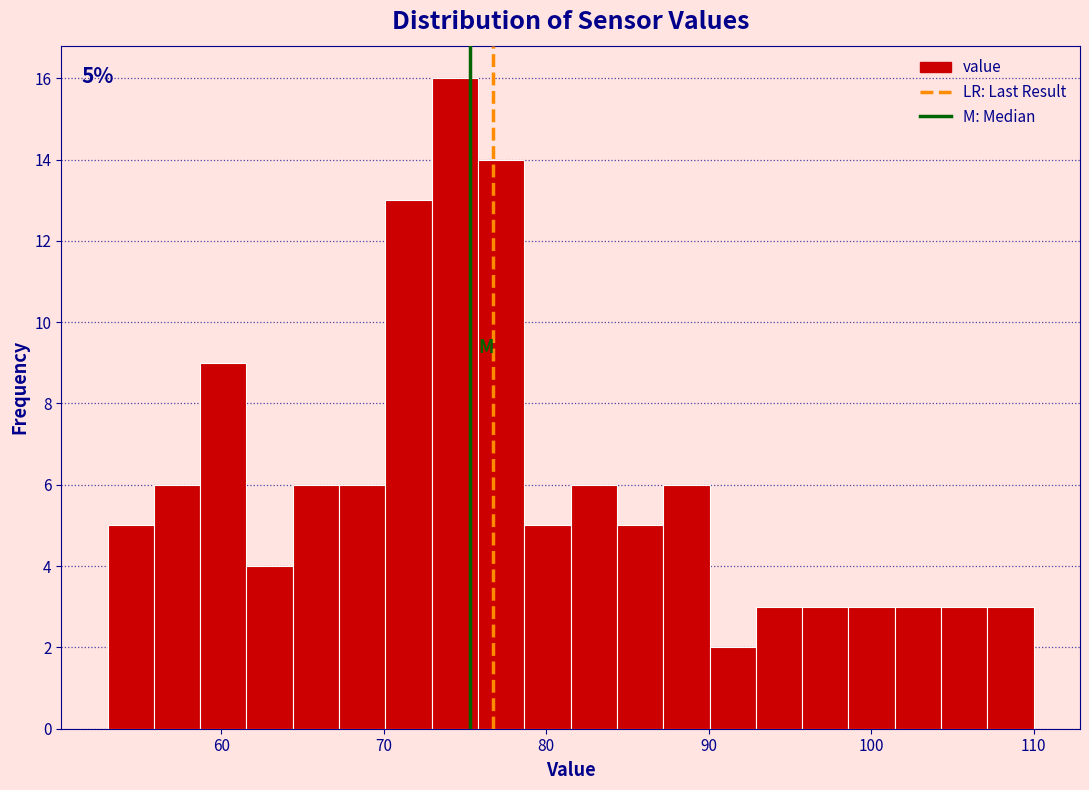

Read against the x-axis, roughly where is the centre of the tallest bar?

74